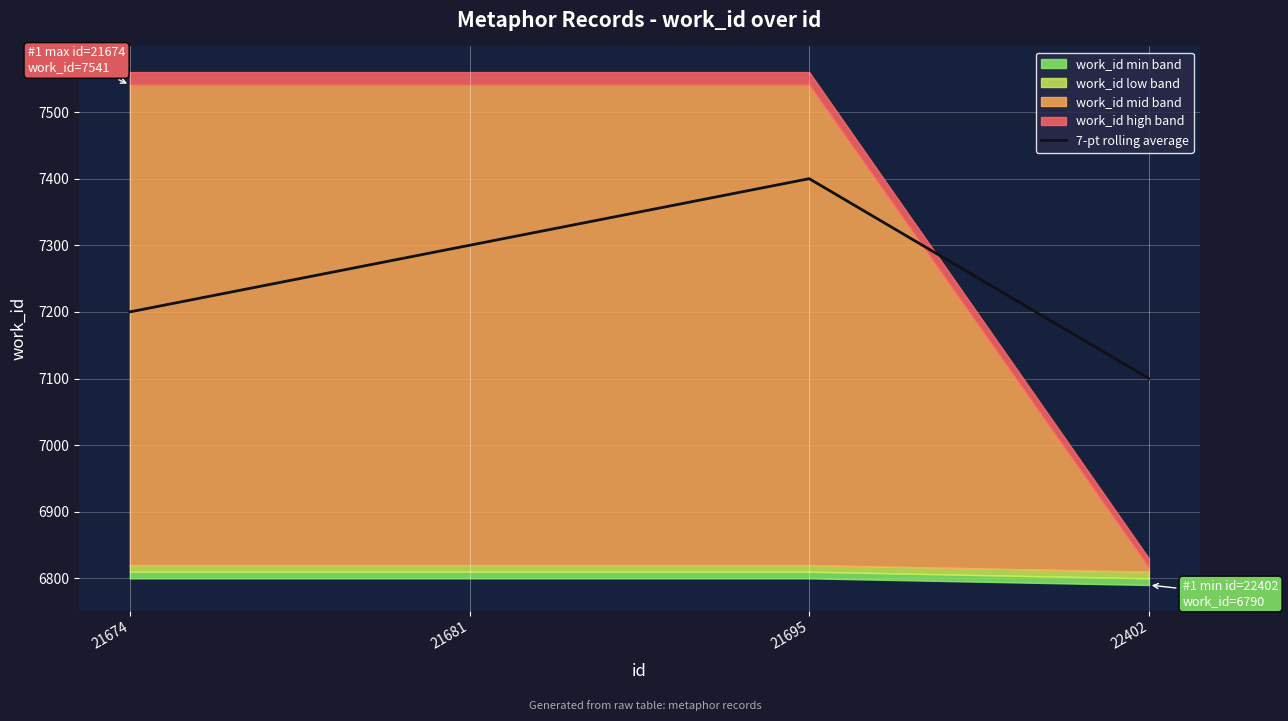

How many values are below 7300?

2